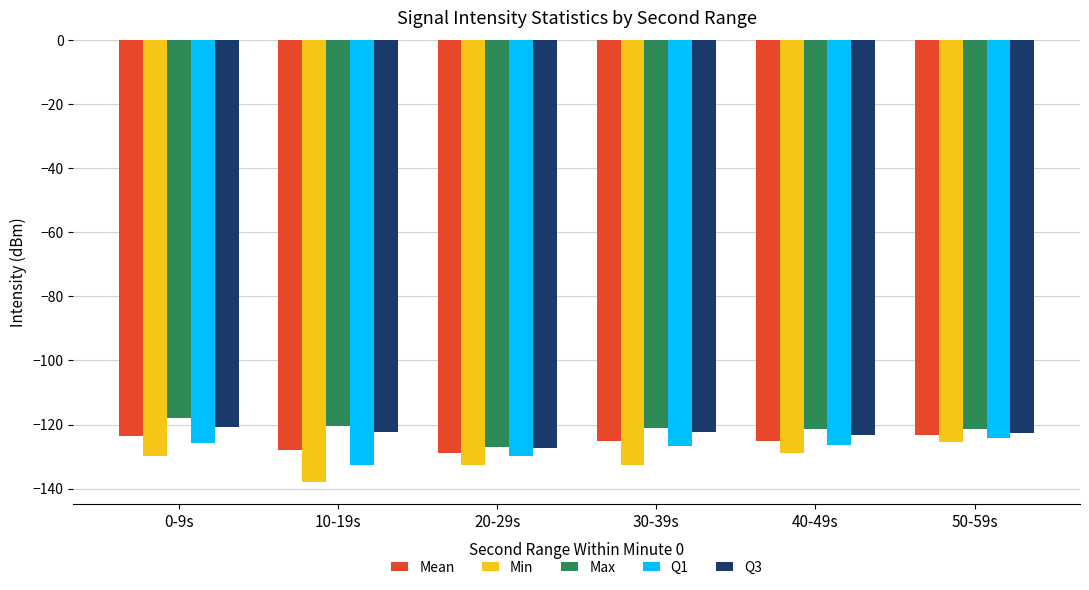

What is the total value across all series at 50-59s?

-617.0